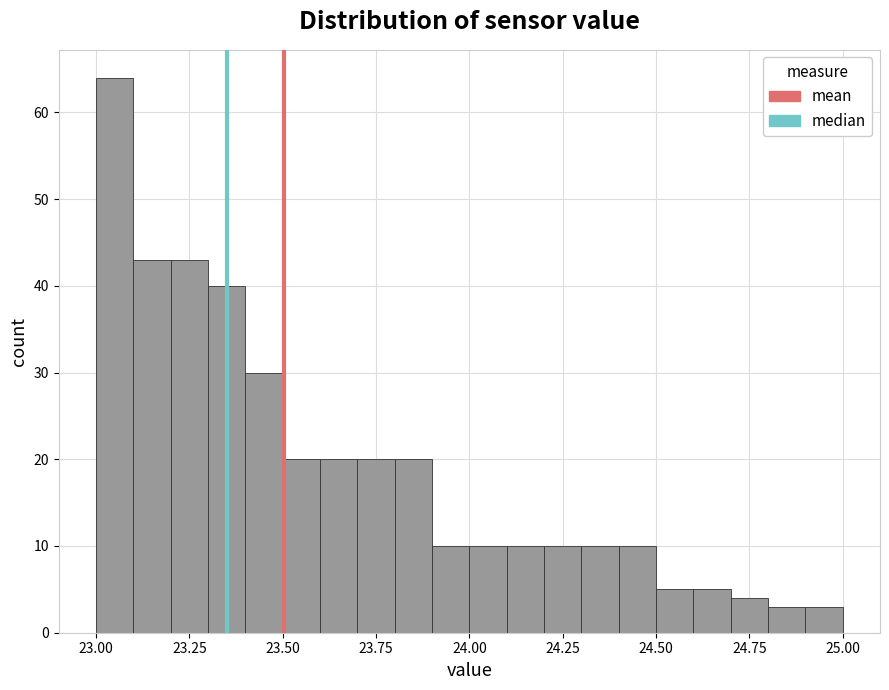

Read against the x-axis, roughly where is the centre of the tallest bar?

23.05